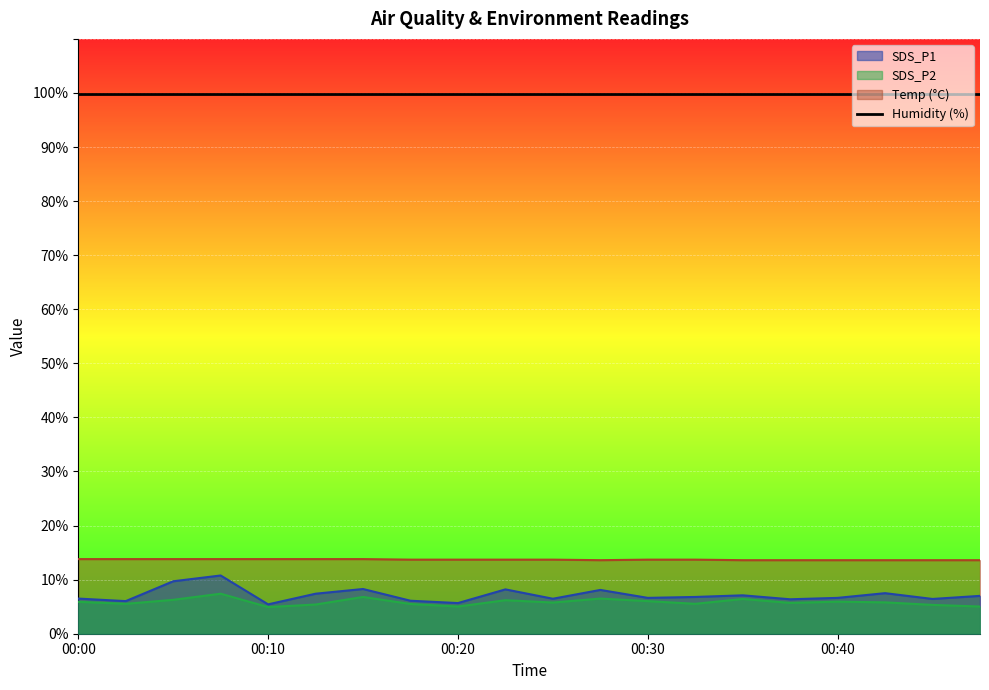

True or false: SDS_P2 and Temp intersect in this chart.

False